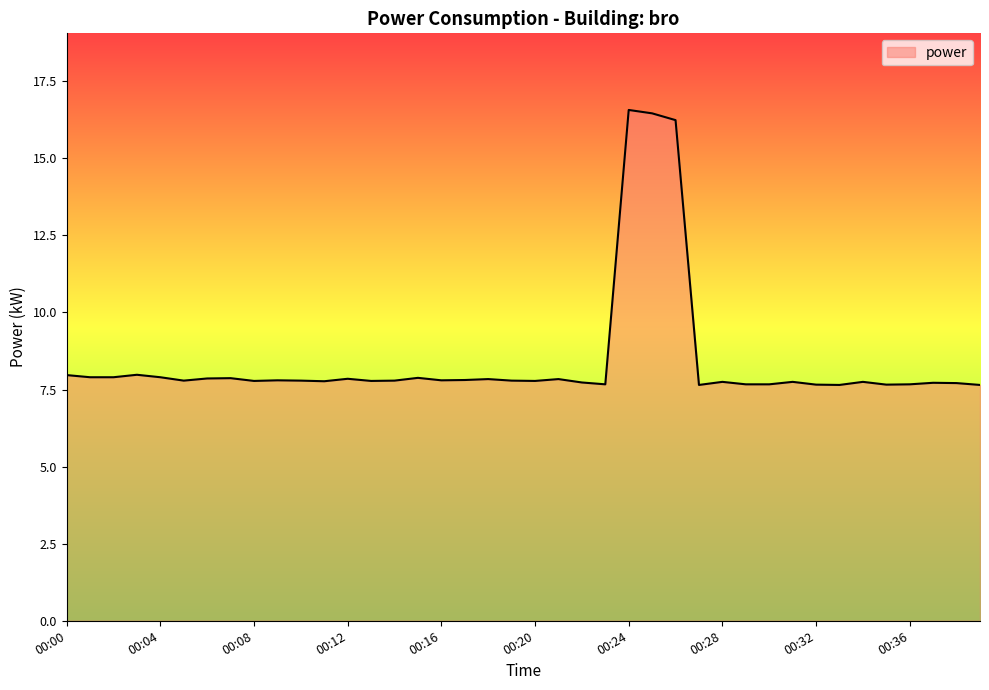

What is the maximum value shown in the chart?

16.6